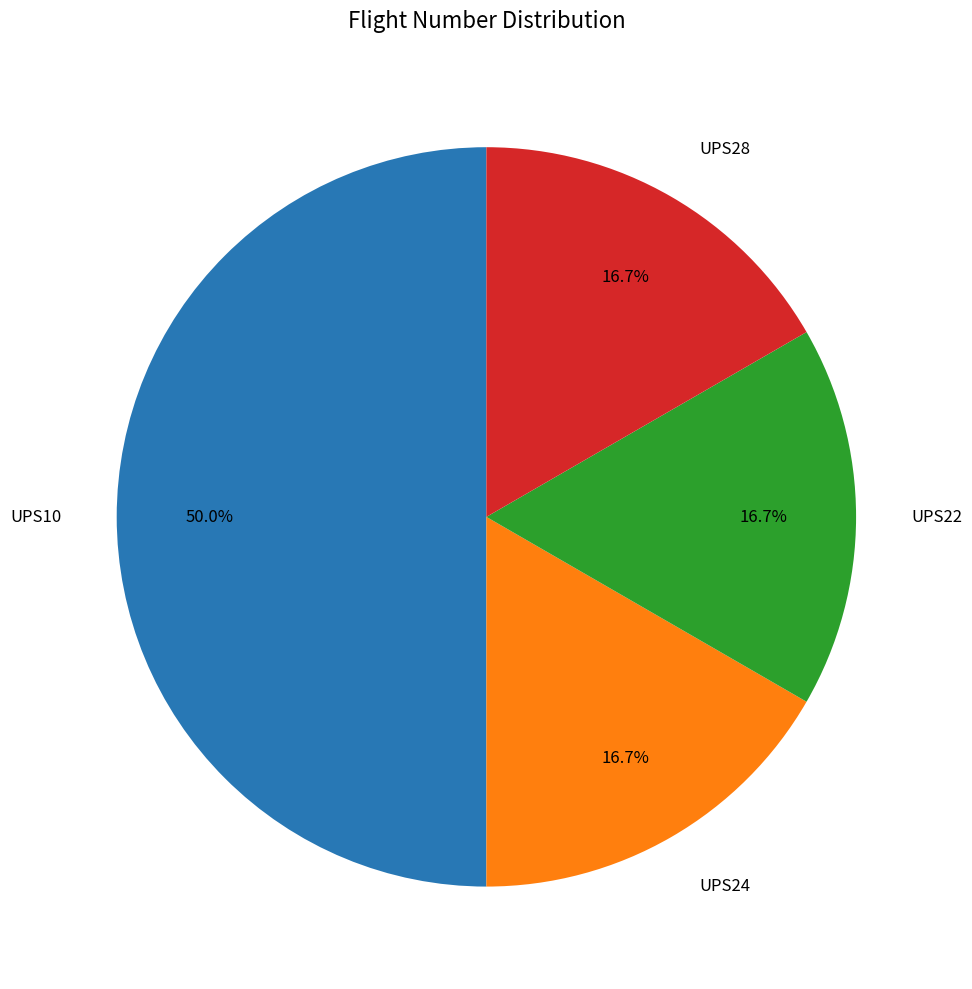

What is the largest slice in the pie chart?

UPS10